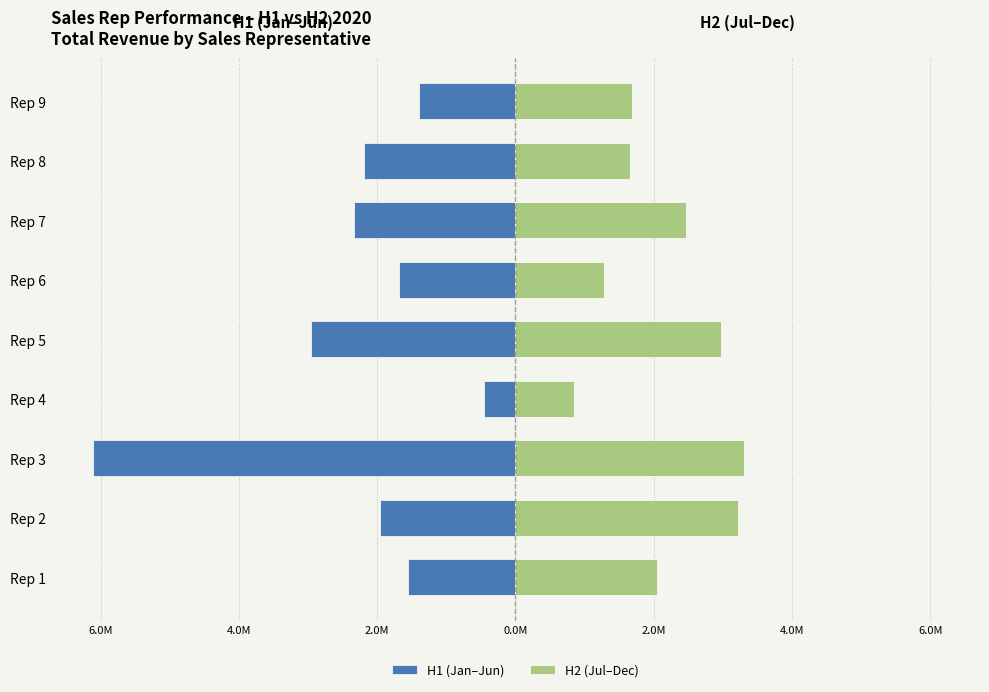

The H1 (Jan–Jun) series shows -2.1 at Rep 9. True or false?

False